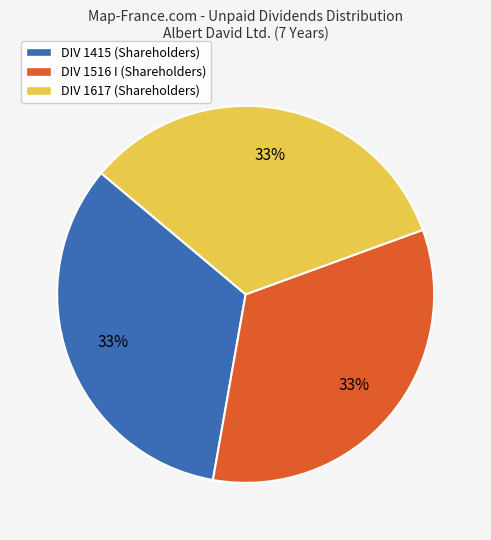

Is there a majority slice in this chart?

No